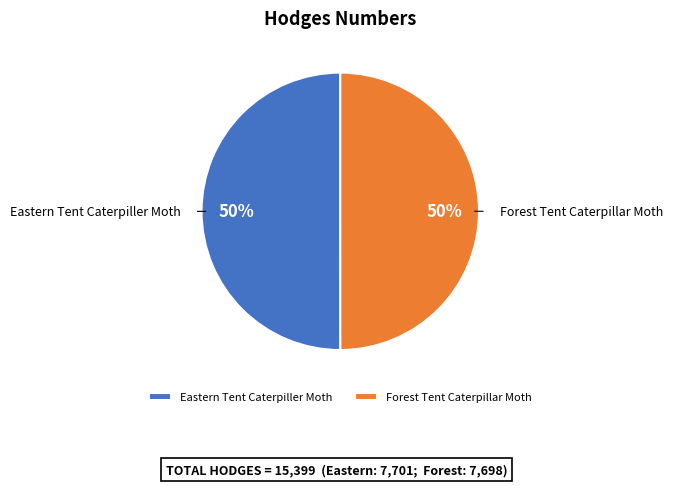

Is it true that Eastern Tent Caterpiller Moth is 50% of the pie?

True